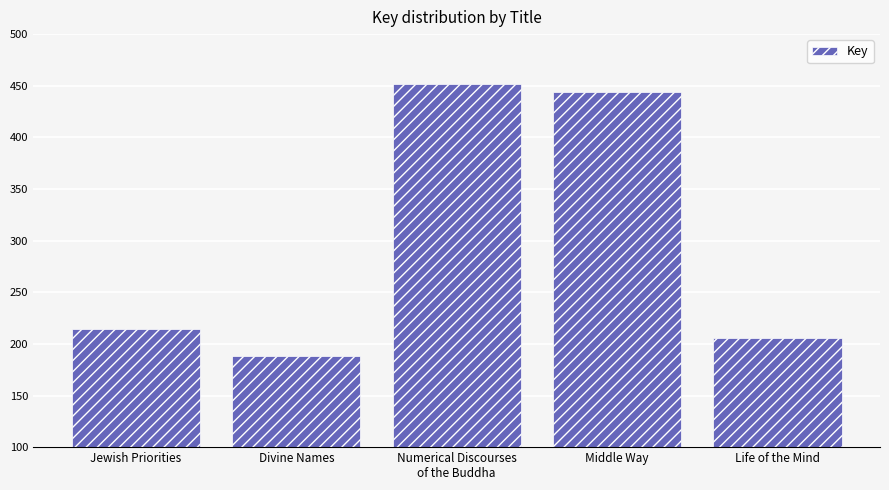

Does the chart contain any negative values?

No